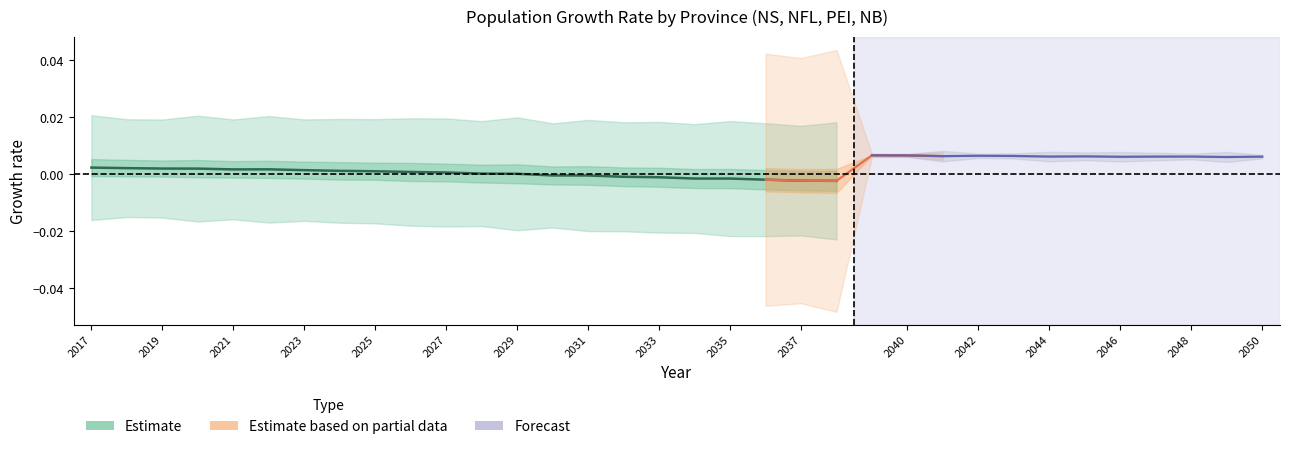

How many points are lower than both their immediate neighbors (excluding endpoints)?

2